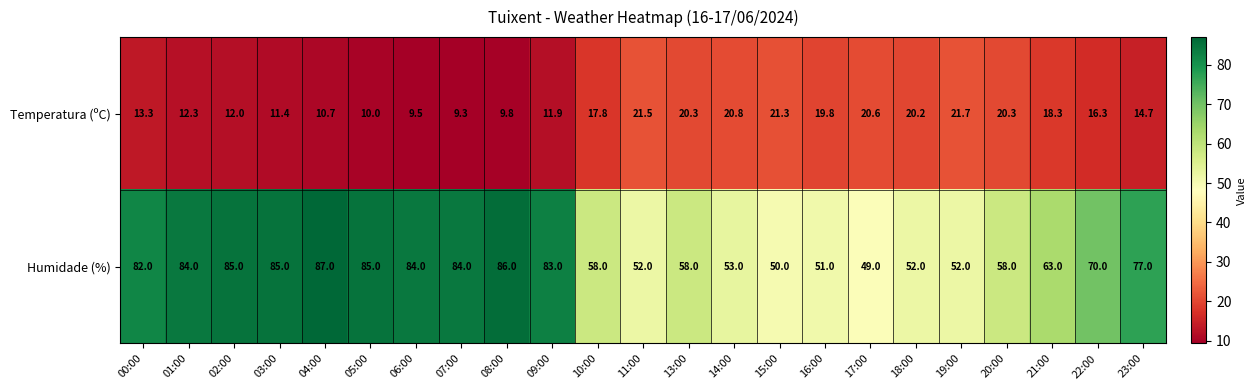

List the series in order of their overall mean, lowest first.

Temperatura (ºC), Humidade (%)